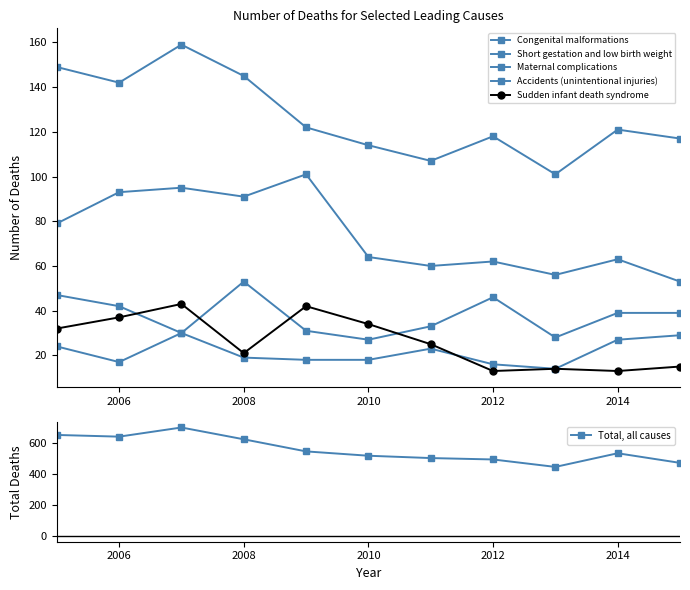

Is it true that Total, all causes equals 185 at 2006?

False